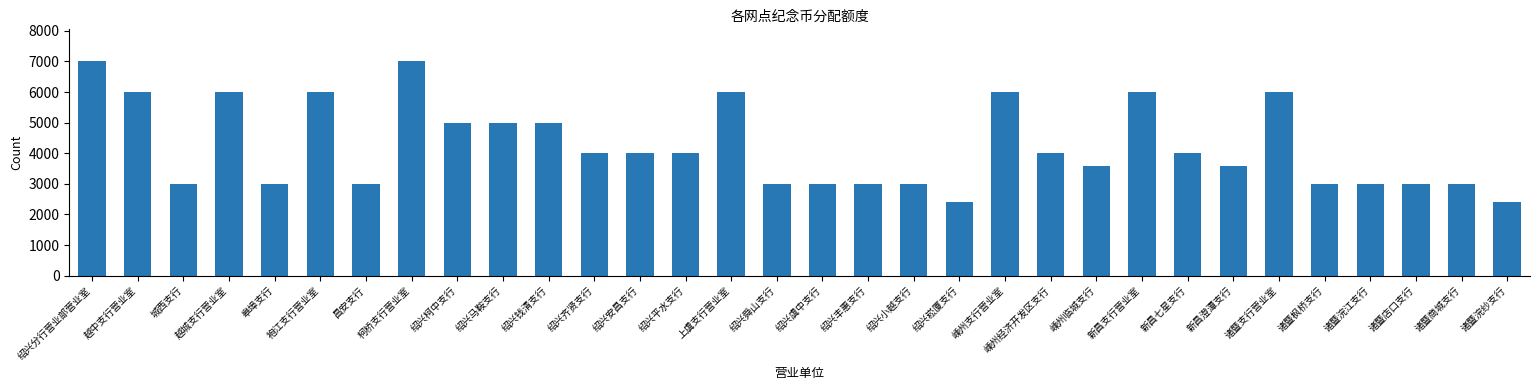

What is the sum of all values?

136000